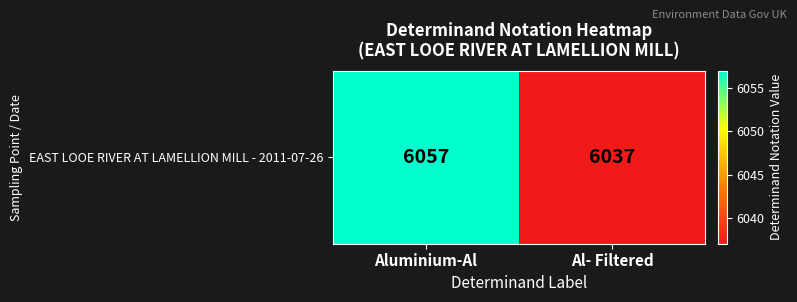

What is the change in value from Aluminium-Al to Al- Filtered?

-20